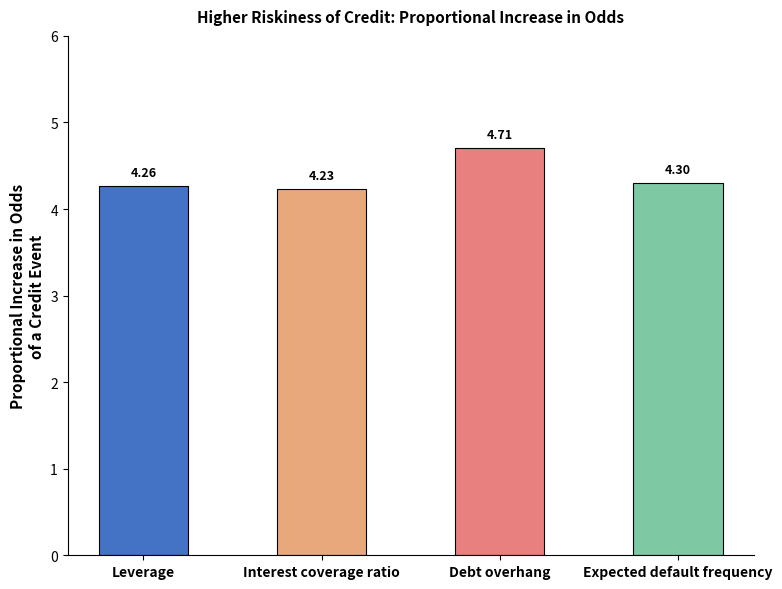

Where is the data nearest to the value 4?

Interest coverage ratio